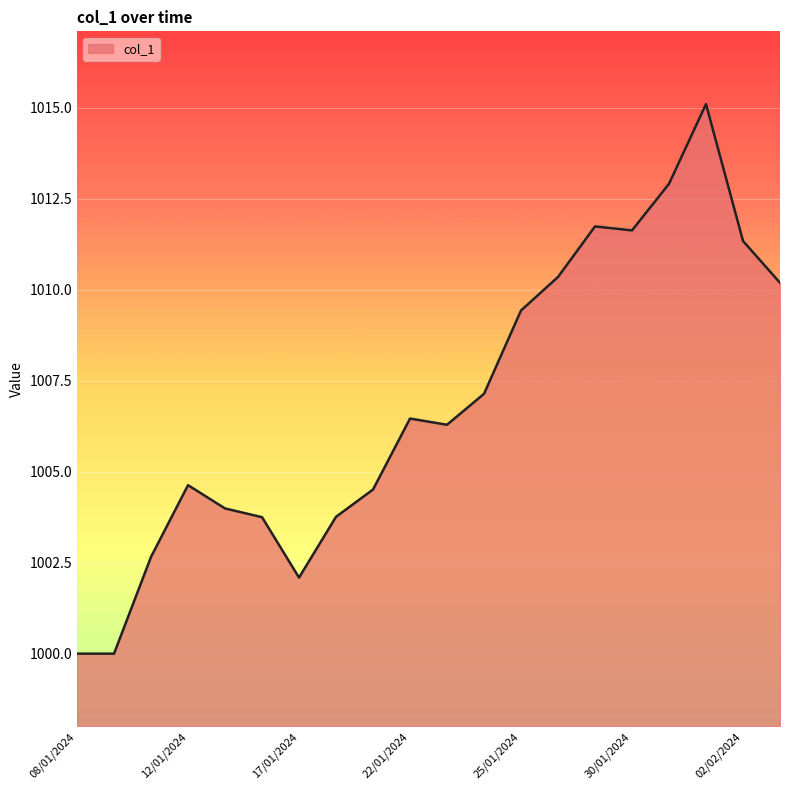

What is the smallest value displayed?

1000.0